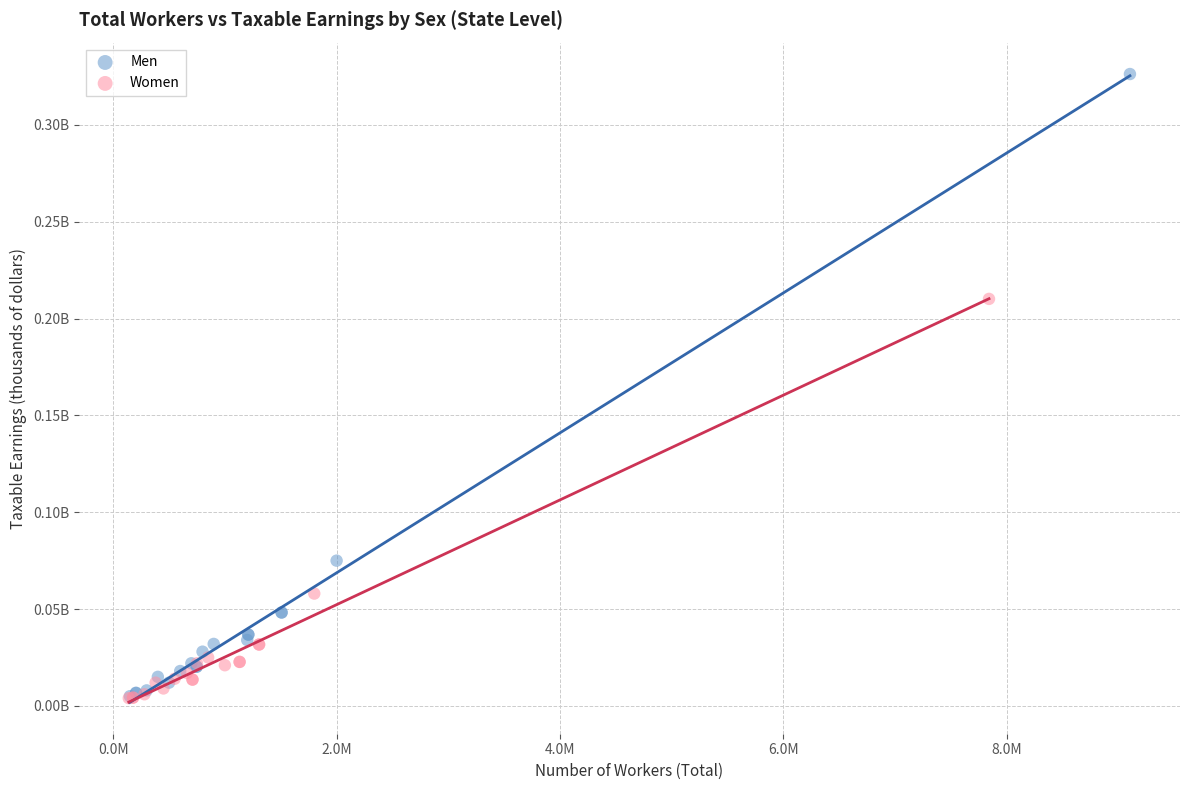

Which series has the largest Y range (max minus min)?

Men